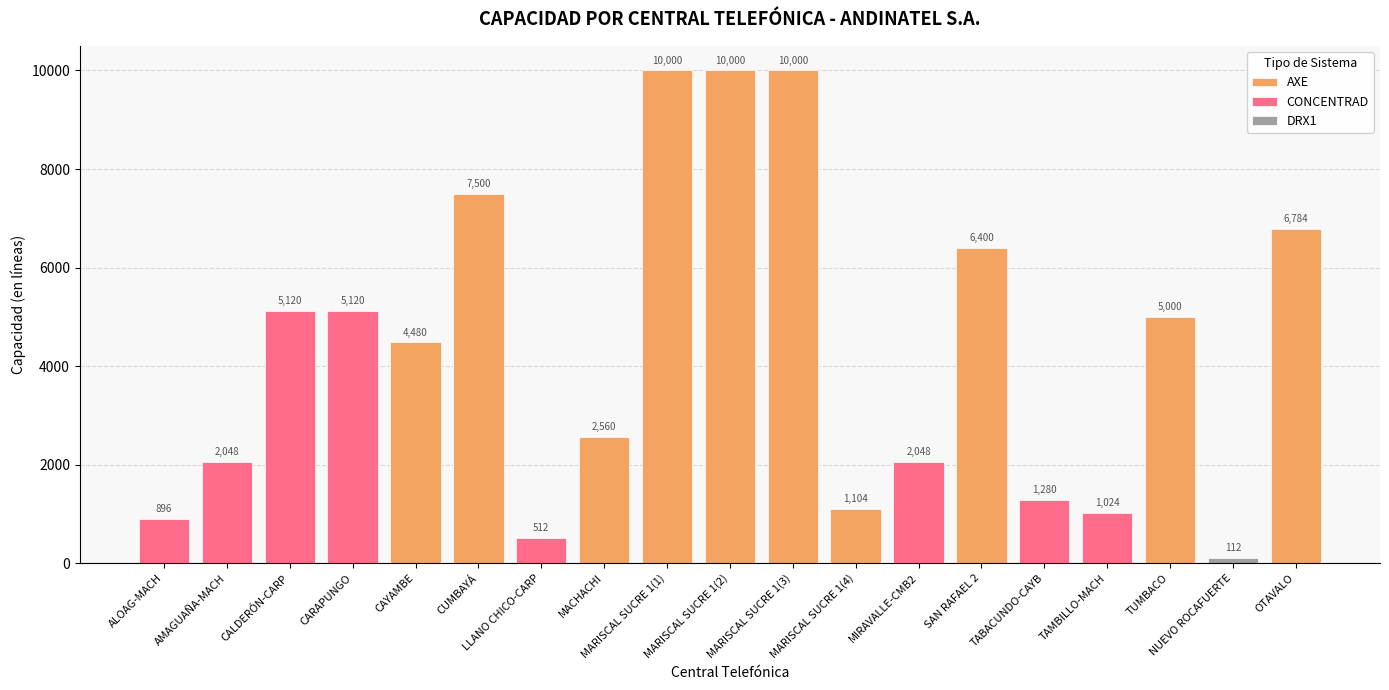

Is it true that the value at MIRAVALLE-CMB2 is 2048?

True